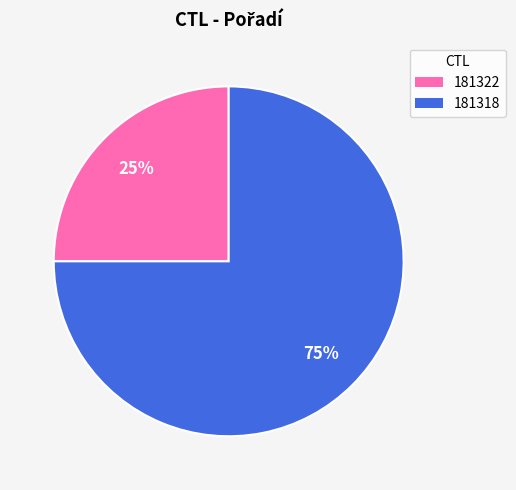

Count the number of slices in the pie.

2